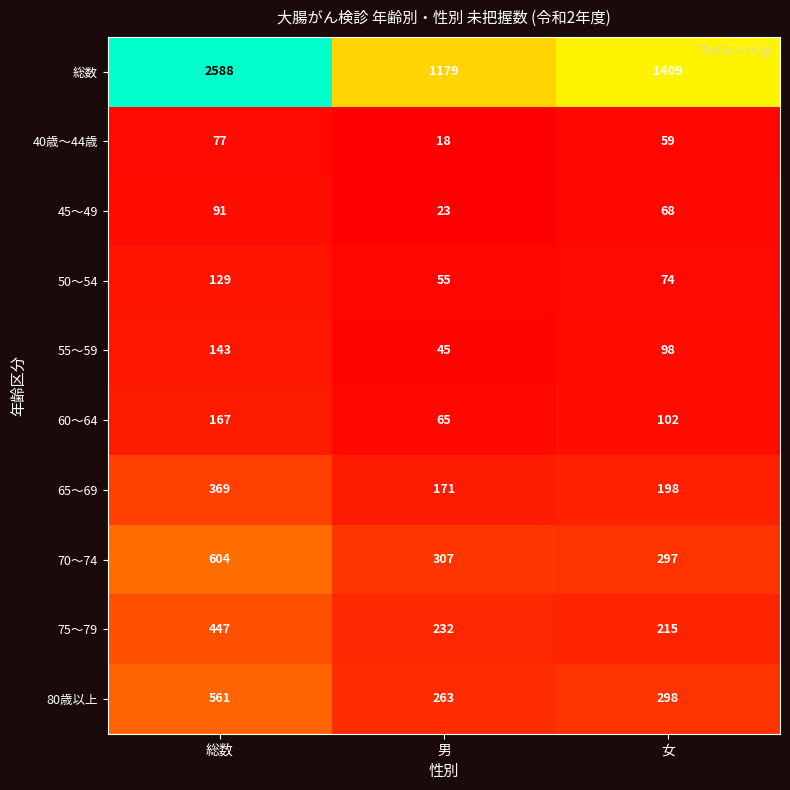

What is the spread (max minus min) of values at 男?

1161